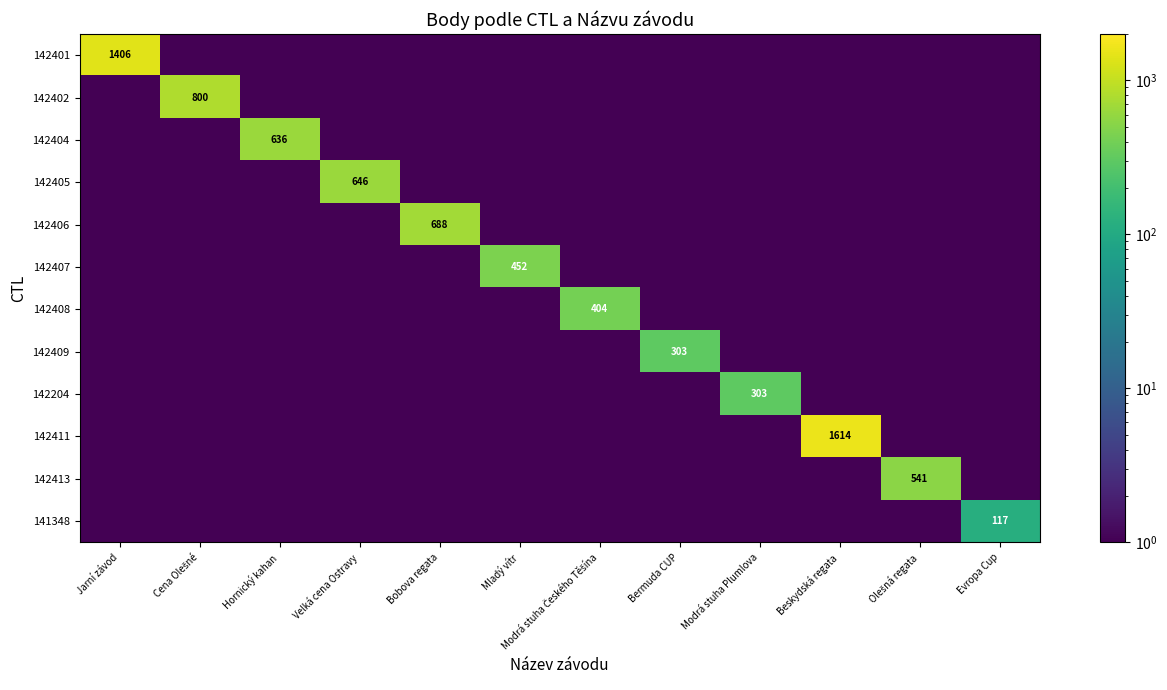

At Cena Olešné, list the series in order from smallest to largest.

142401, 142404, 142405, 142406, 142407, 142408, 142409, 142204, 142411, 142413, 141348, 142402